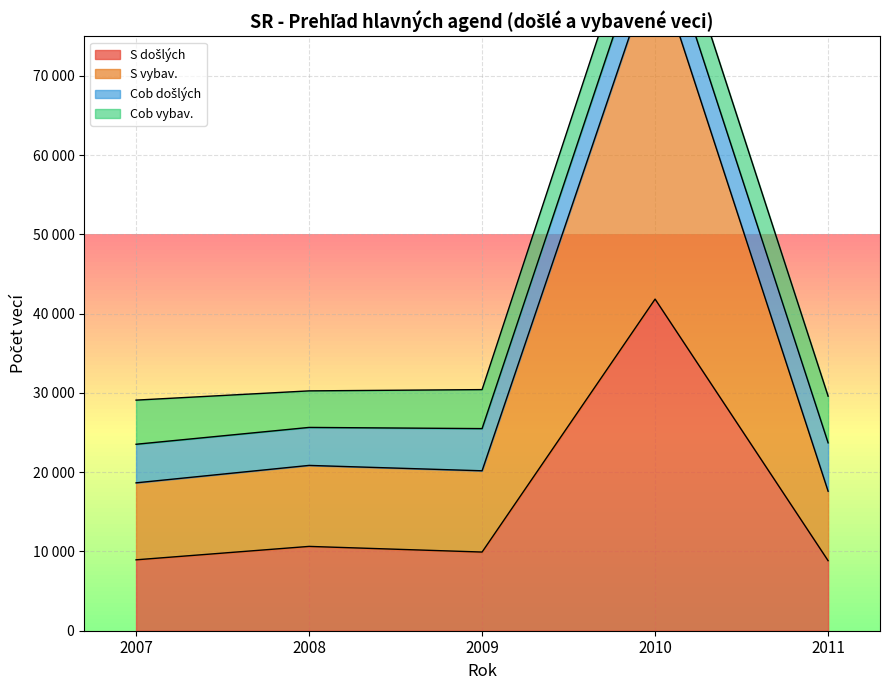

Is it true that S došlých equals 8836 at 2011?

True